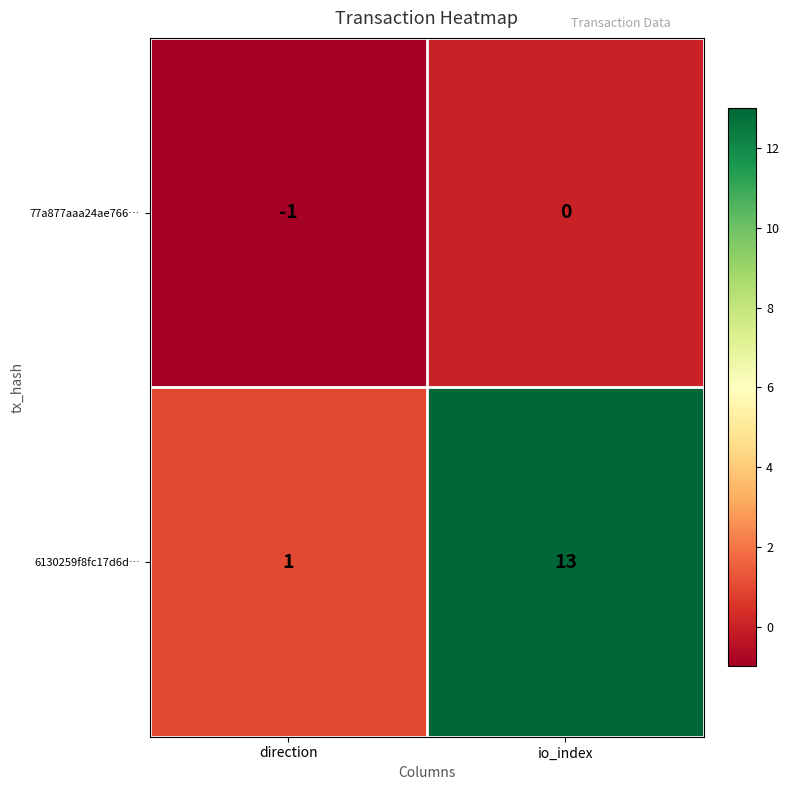

At which category is the sum across all series the highest?

io_index